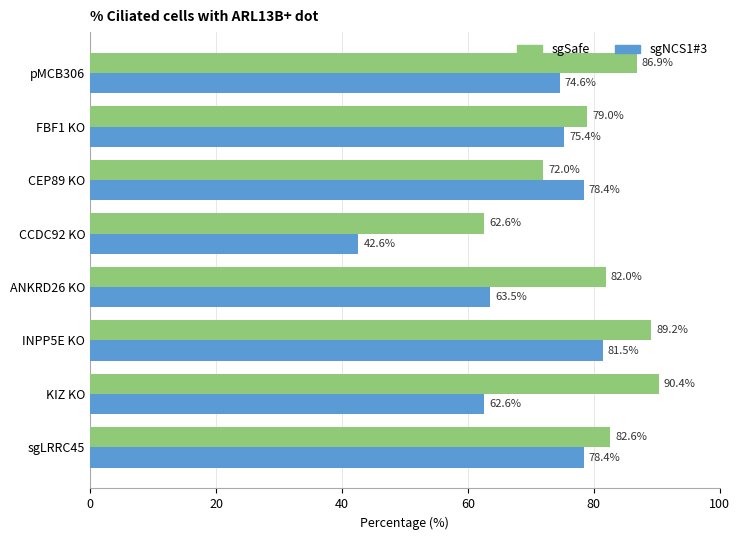

What value does the sgSafe series have at sgLRRC45?

82.6